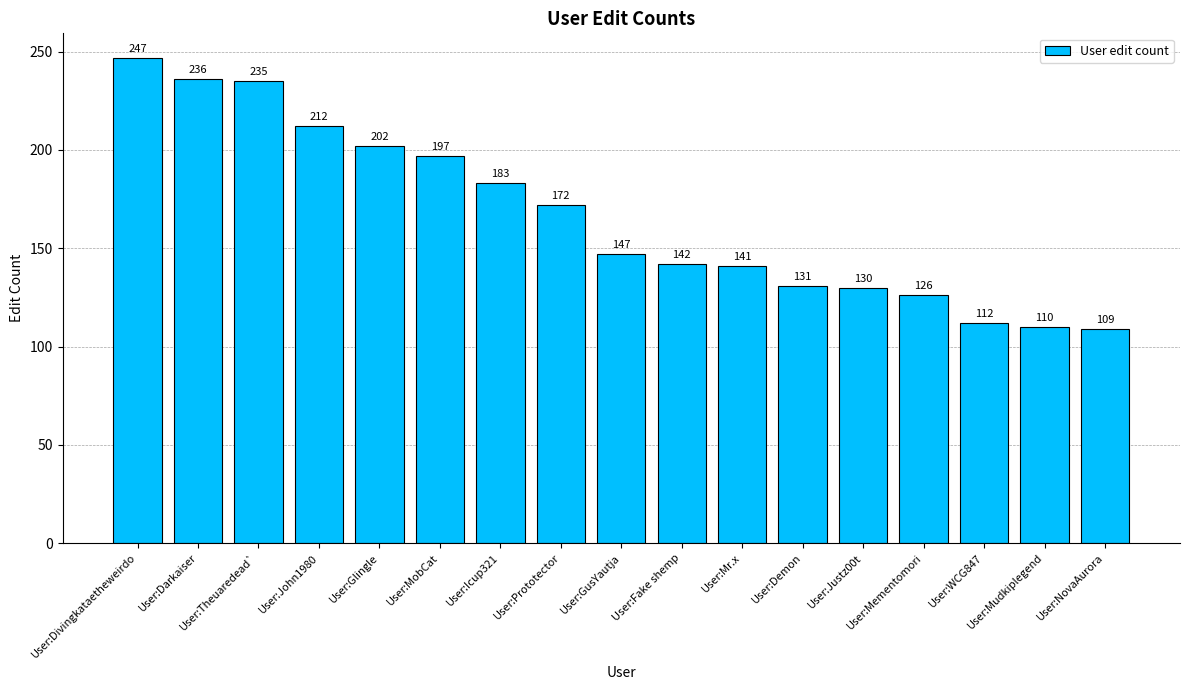

What is the label of the 14th bar from the left?

User:Mementomori